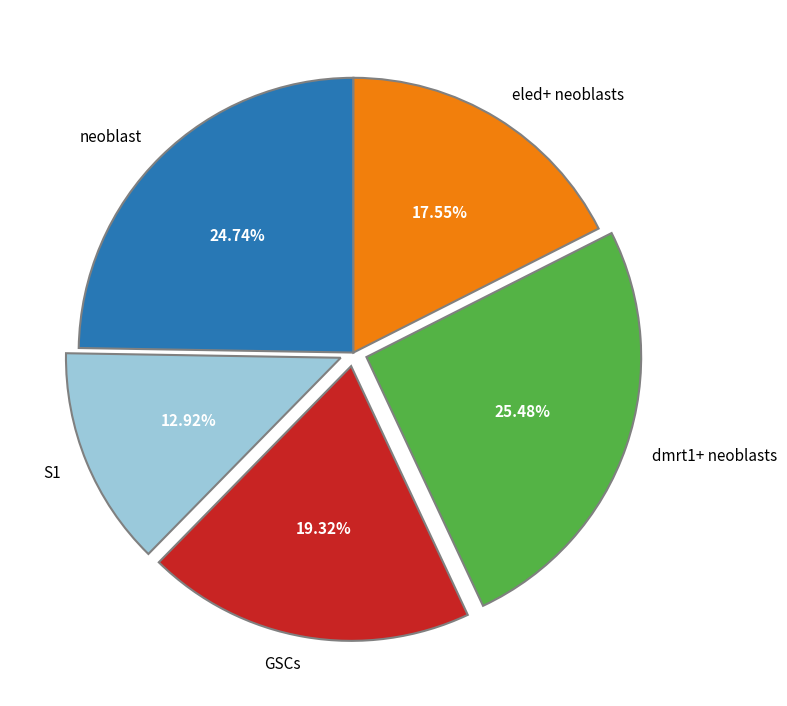

To the nearest percent, what is the difference between the largest and smallest slice percentages?

13%